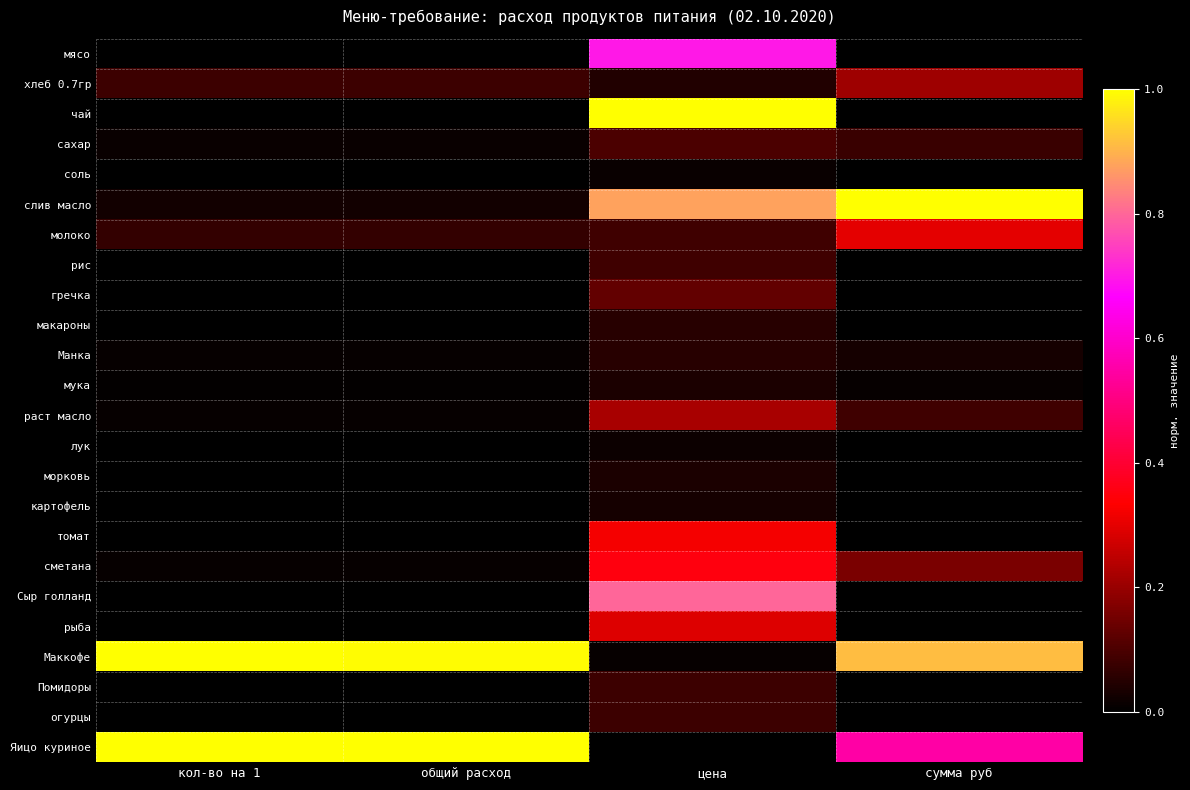

How many series are shown in this chart?

24